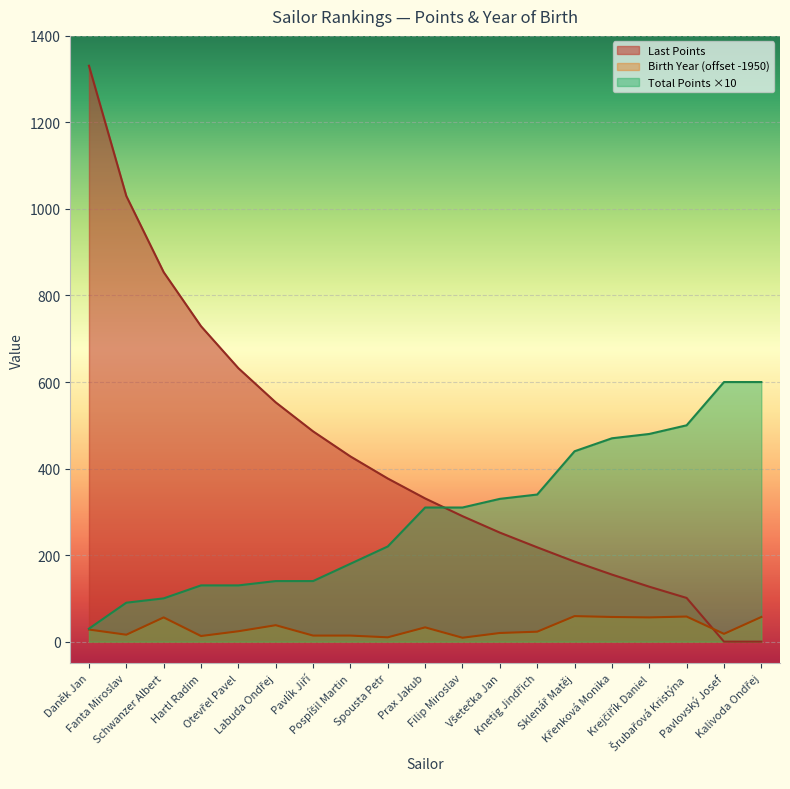

Between which two adjacent categories do Total Points and Last Points first intersect?

Prax Jakub and Filip Miroslav